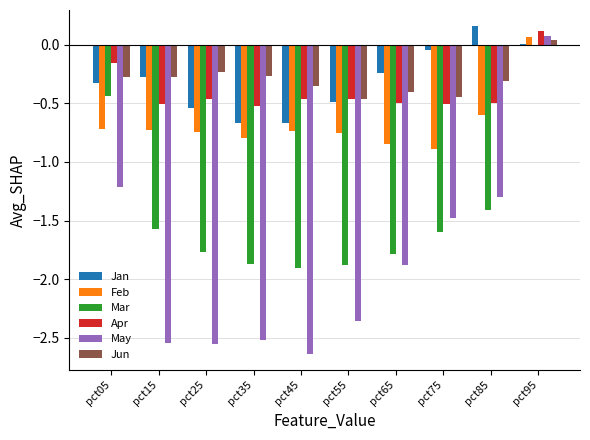

What is the total value across all series at pct55?

-6.4